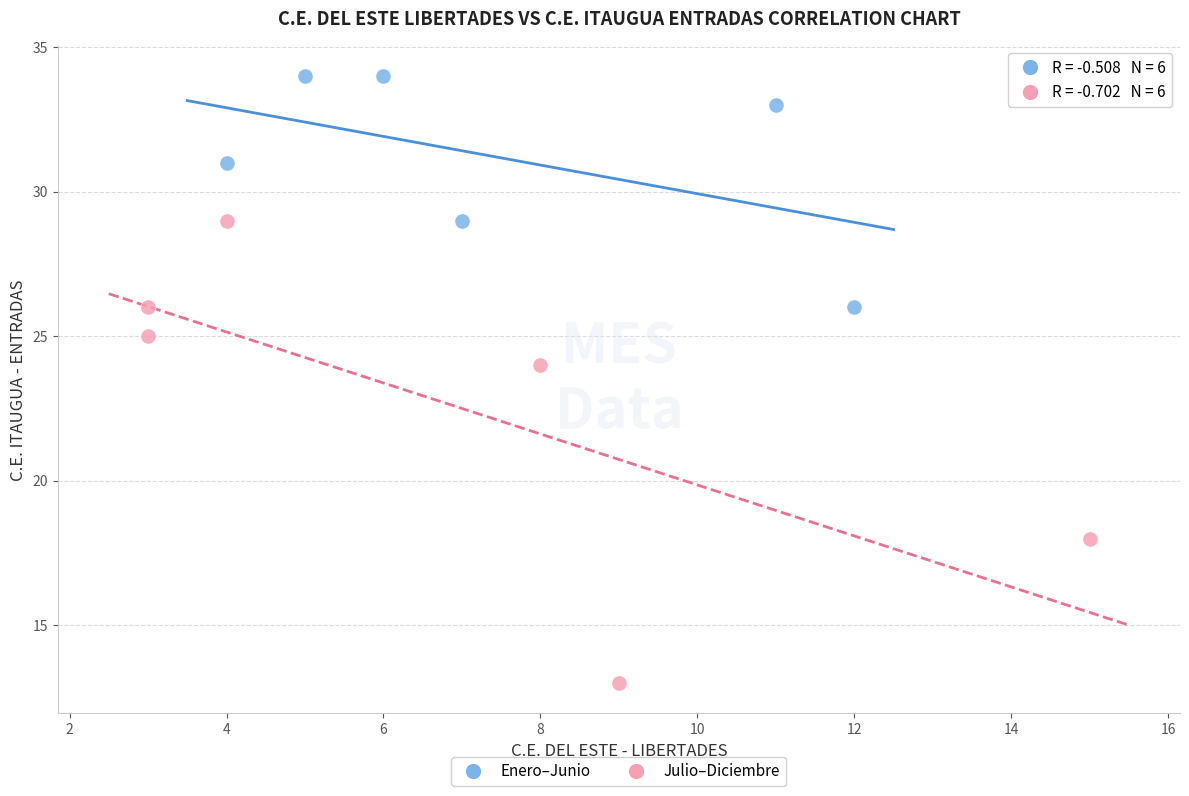

Which series has the largest Y range (max minus min)?

Julio–Diciembre